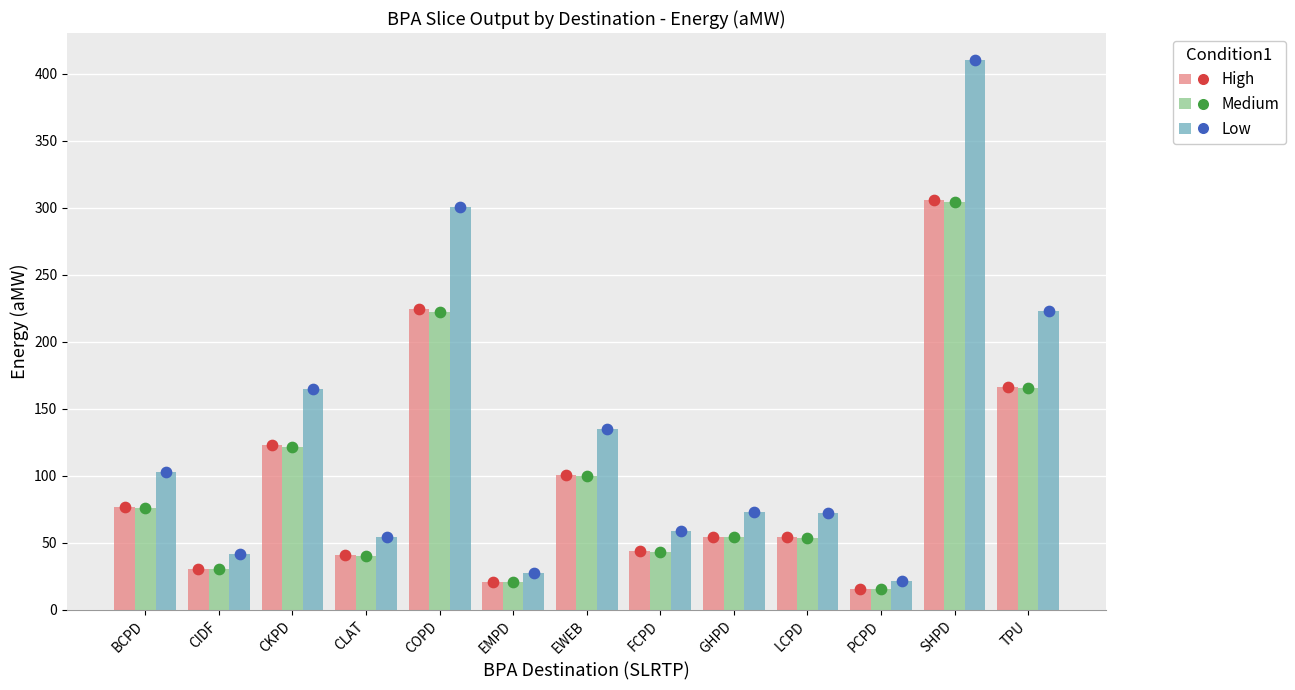

What is the total value across all series at CIDF?

102.9